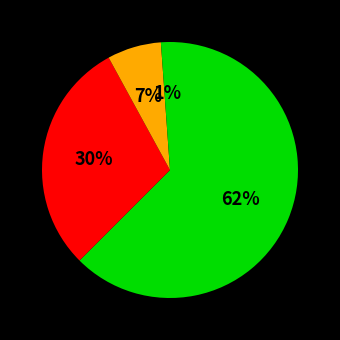

Count the number of slices in the pie.

4